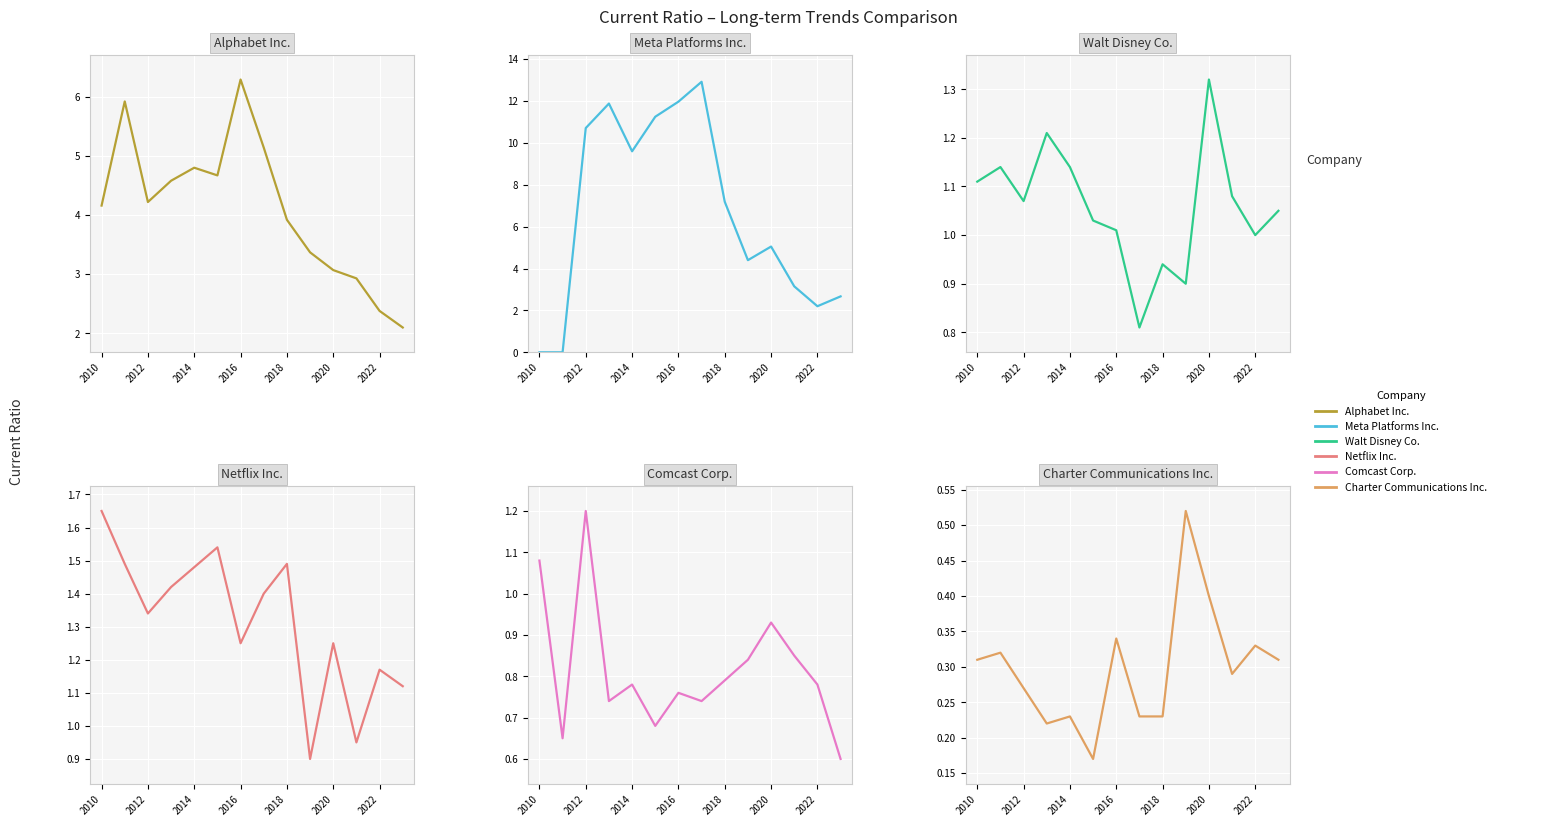

True or false: Netflix Inc. and Alphabet Inc. cross at least once.

False